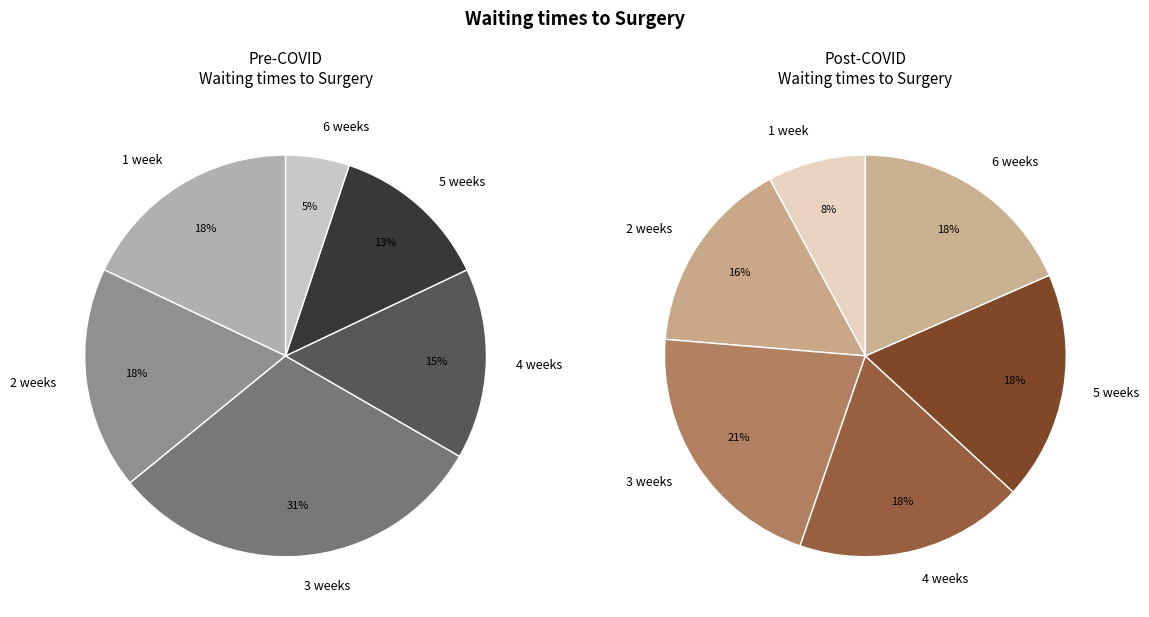

True or false: 36 accounts for 1% of the total.

False